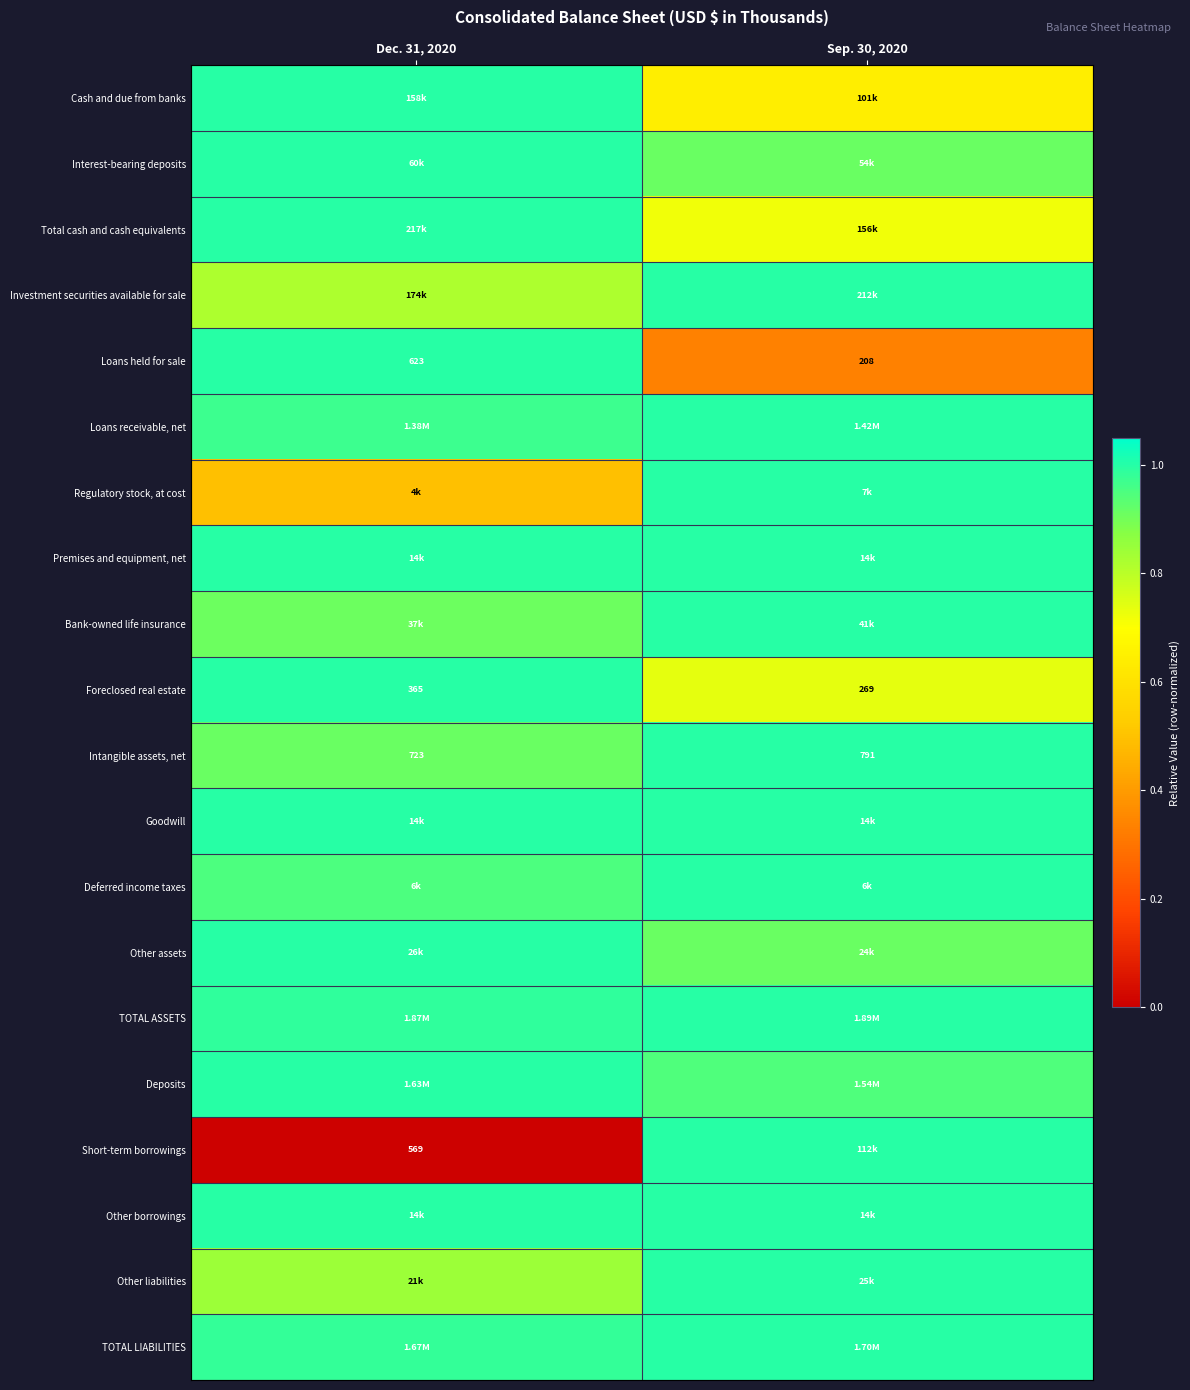

At how many categories does at least one series exceed 0?

2